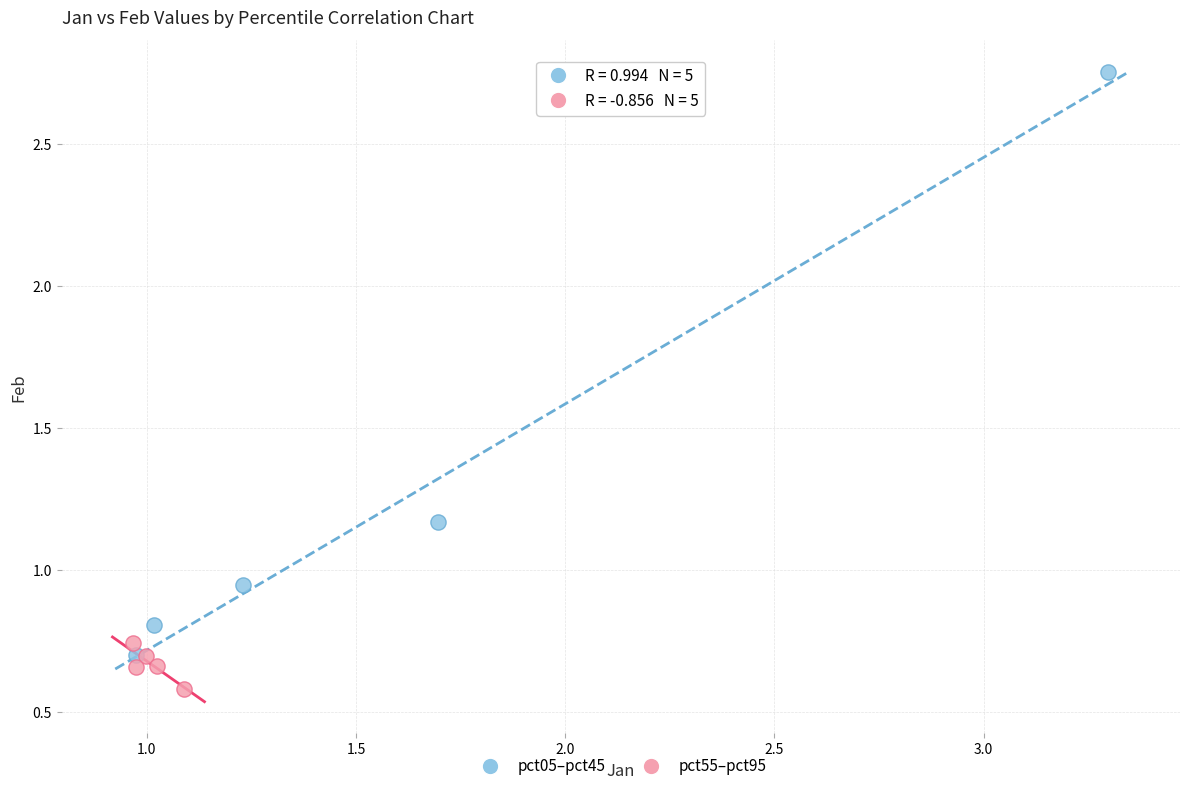

Which series contains the highest Y value?

pct05–pct45